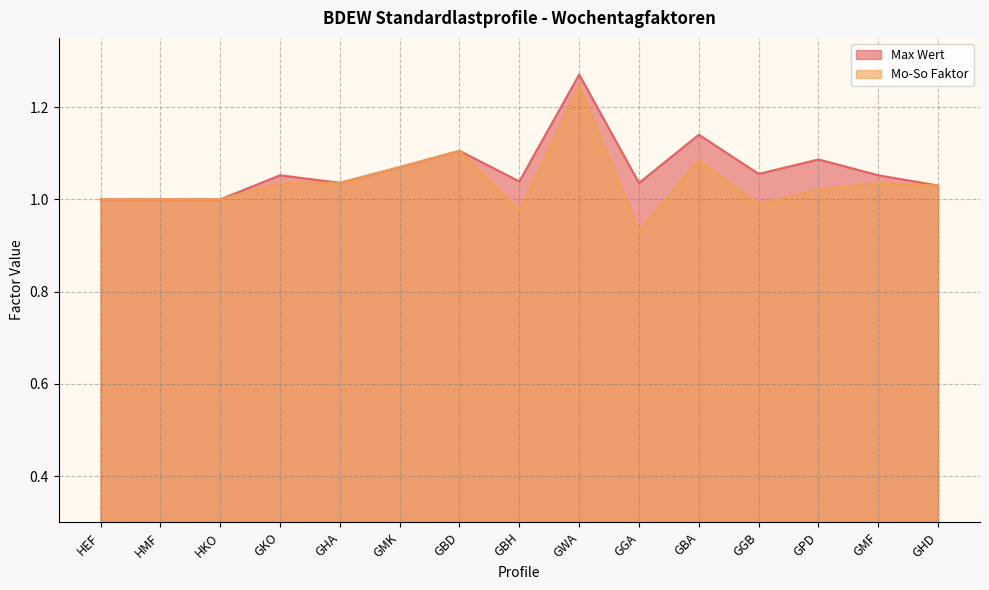

At which category does the chart reach its peak across all series?

GWA